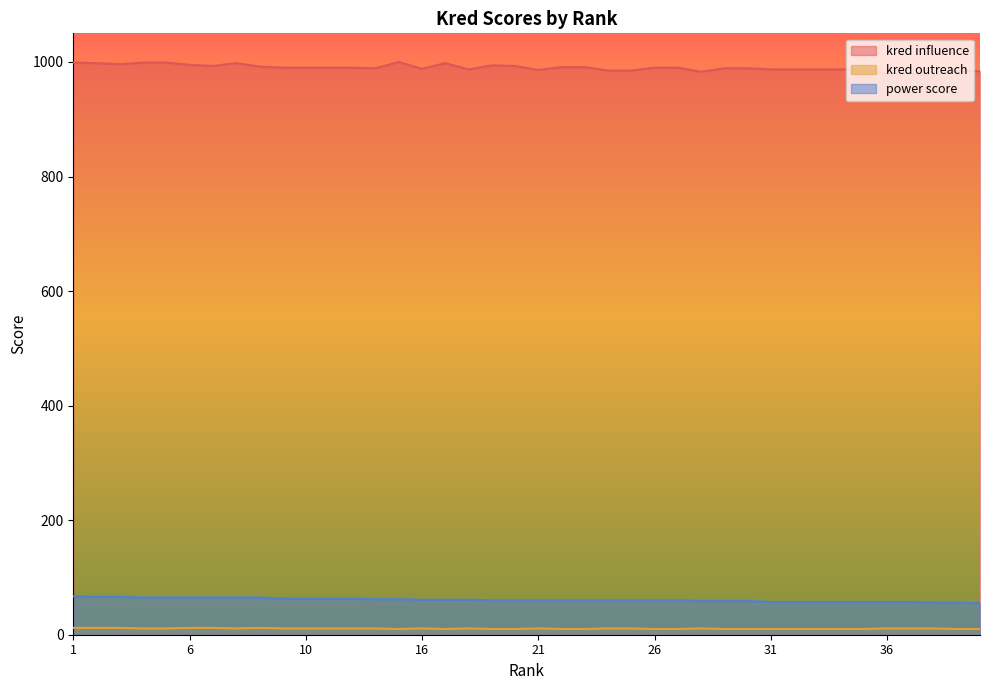

How many data points in kred influence are above 990?

15